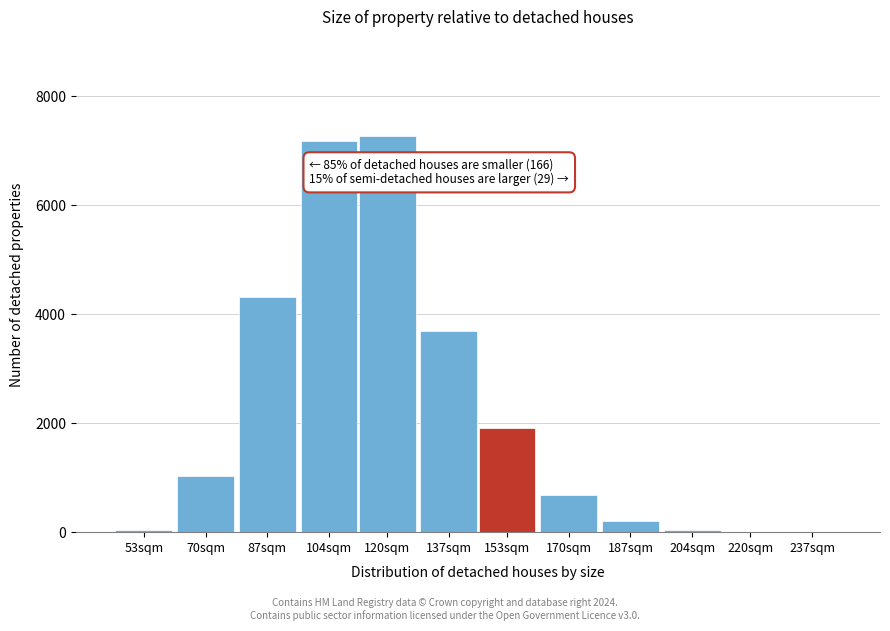

What is the greatest value displayed?

7271.0